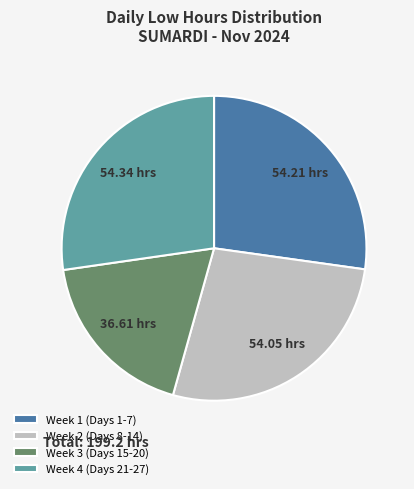

Which slice is the smallest?

Week 3 (Days 15-20)